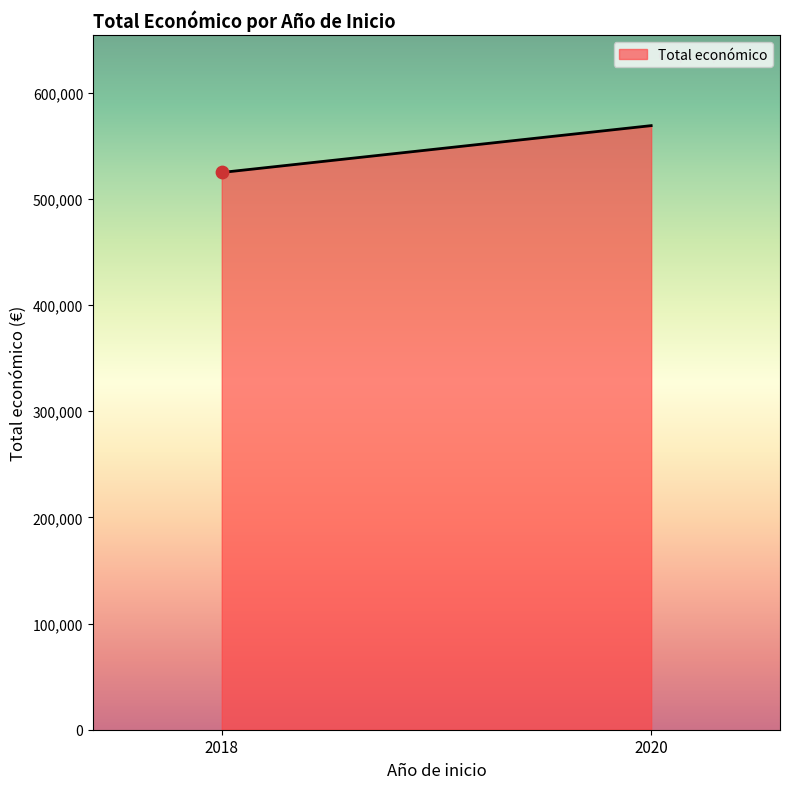

Which has a higher value, 2018 or 2020?

2020